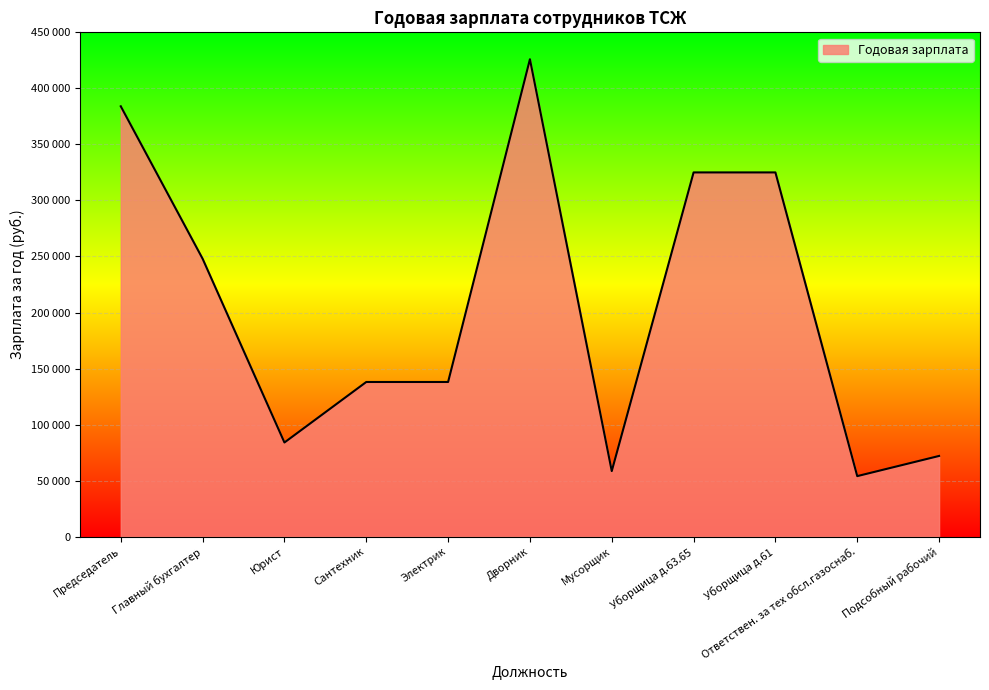

What is the smallest value displayed?

54000